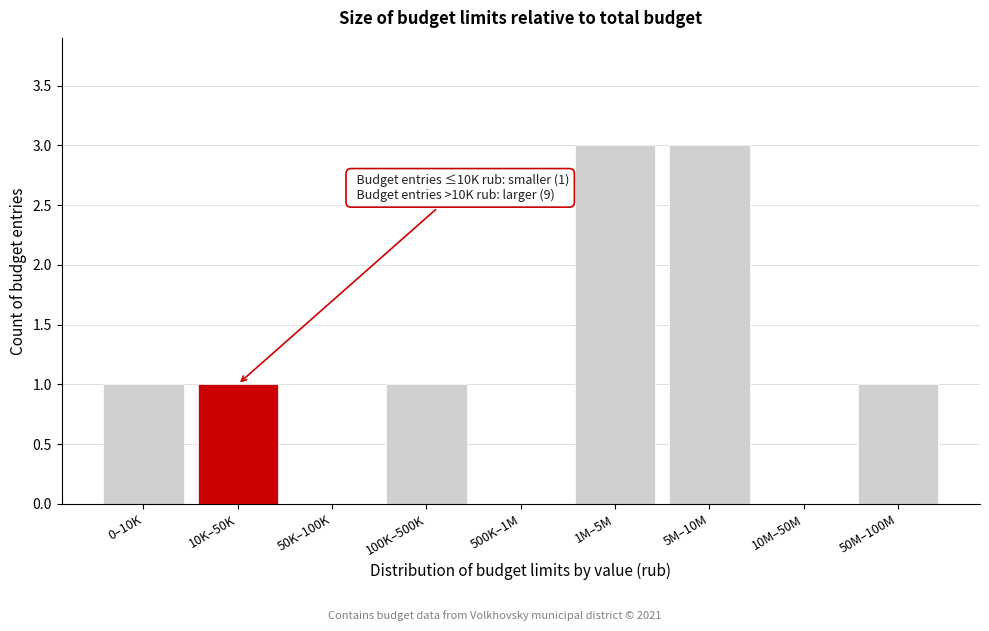

Reading left to right, transcribe all the data shown in this chart.

0–10K=1	10K–50K=1	50K–100K=0	100K–500K=1	500K–1M=0	1M–5M=3	5M–10M=3	10M–50M=0	50M–100M=1